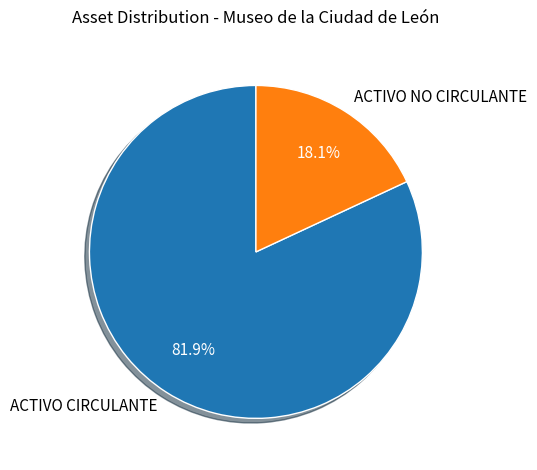

Is it true that ACTIVO NO CIRCULANTE is 18% of the pie?

True